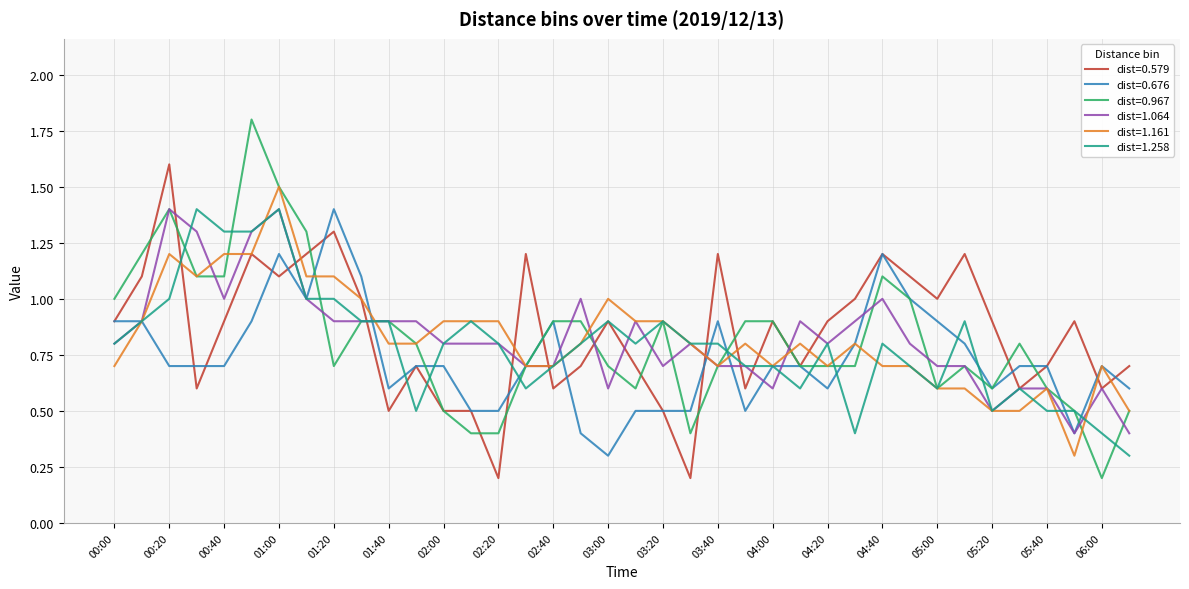

What is the greatest value displayed?

1.8